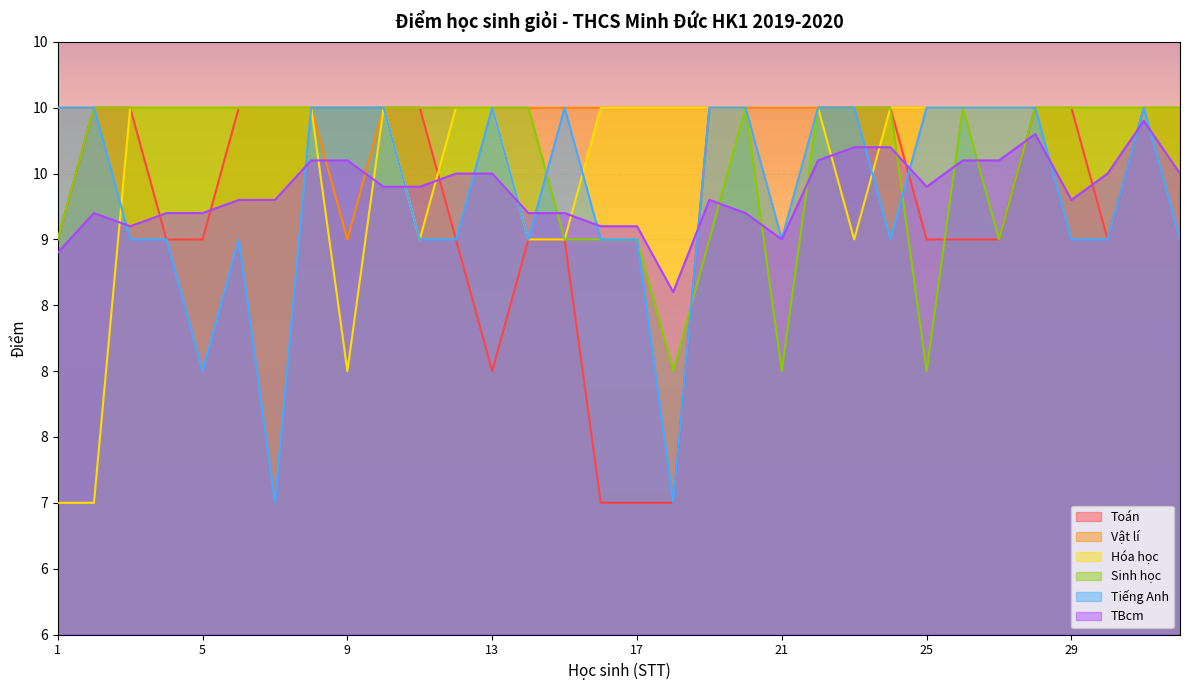

Which has a higher value, 2 or 21?

2